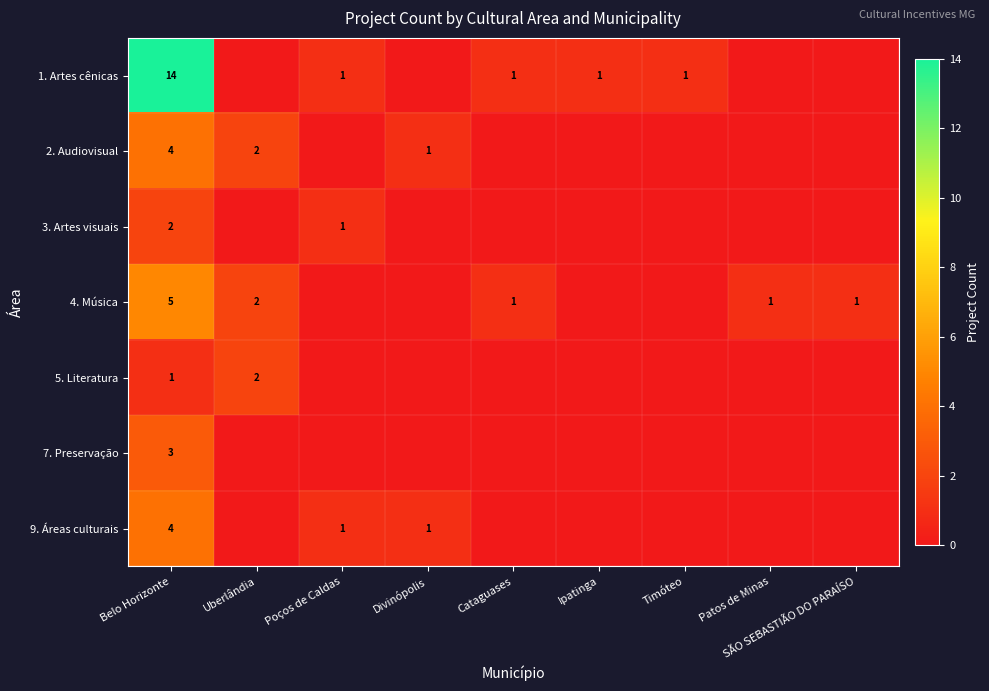

The 2. Audiovisual series shows 0 at Divinópolis. True or false?

False